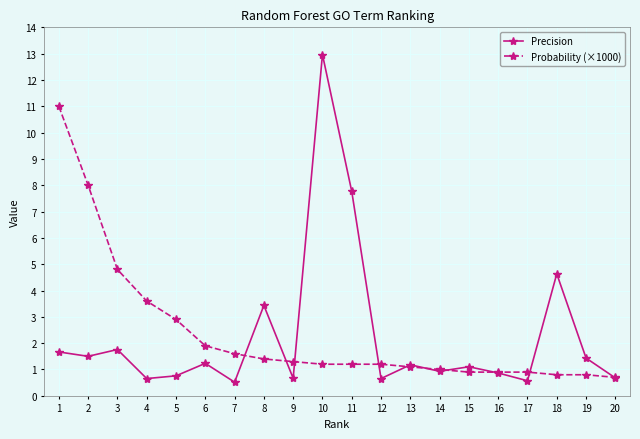

What is the value of the Precision point at the 20th from the left?

0.7